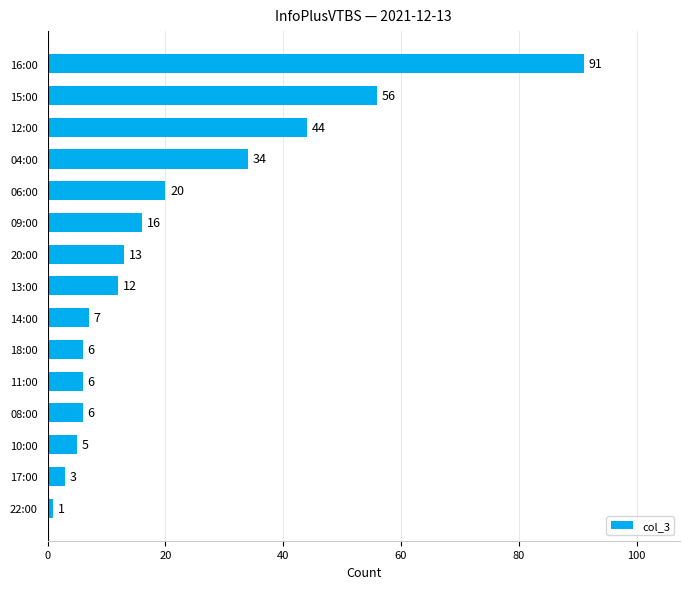

What is the minimum value shown in the chart?

1